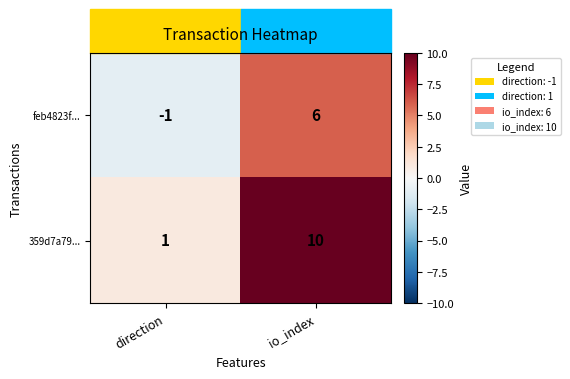

At which label does feb4823f... reach its minimum?

direction